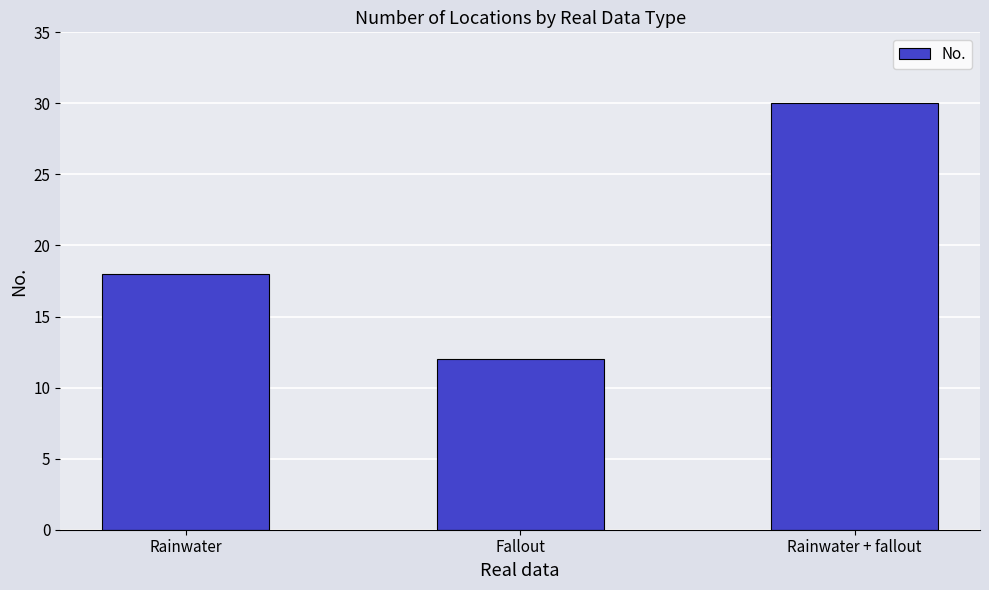

What is the difference between the values at Rainwater and Rainwater + fallout?

12